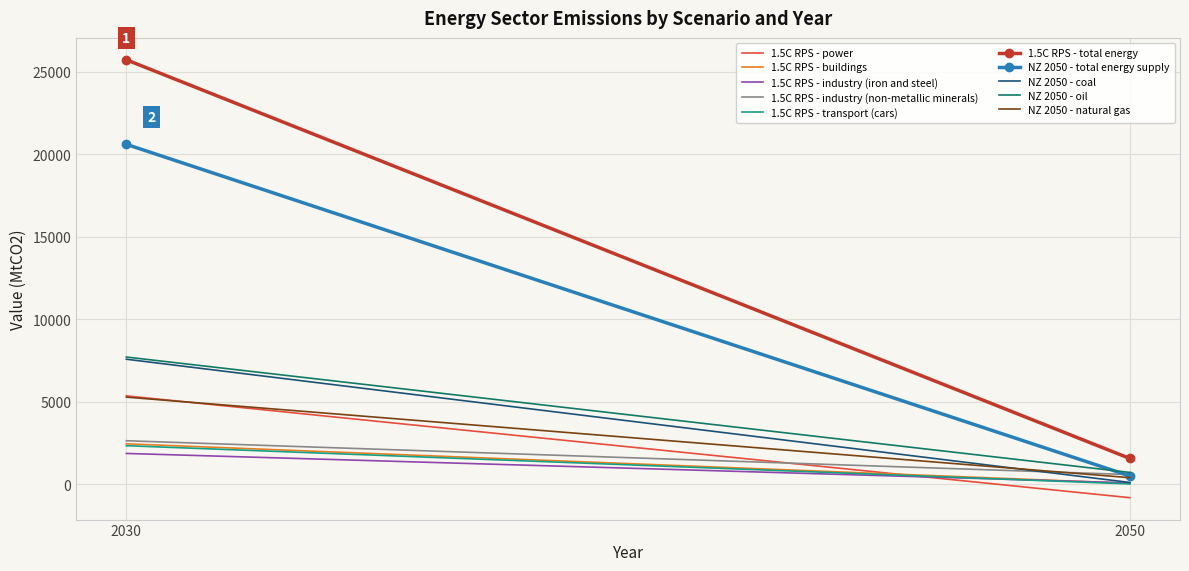

True or false: Total Energy Value (MtCO2) has more than 1 points higher than both neighbors.

False